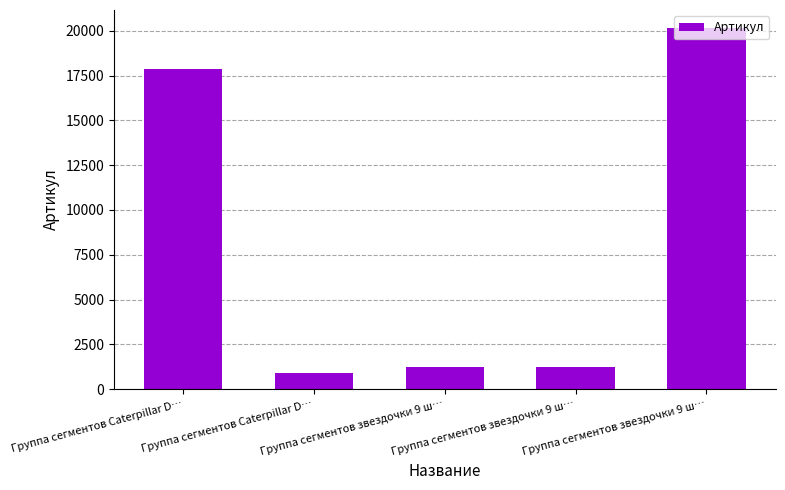

True or false: the data shows 528 at Группа сегментов Caterpillar D….

False